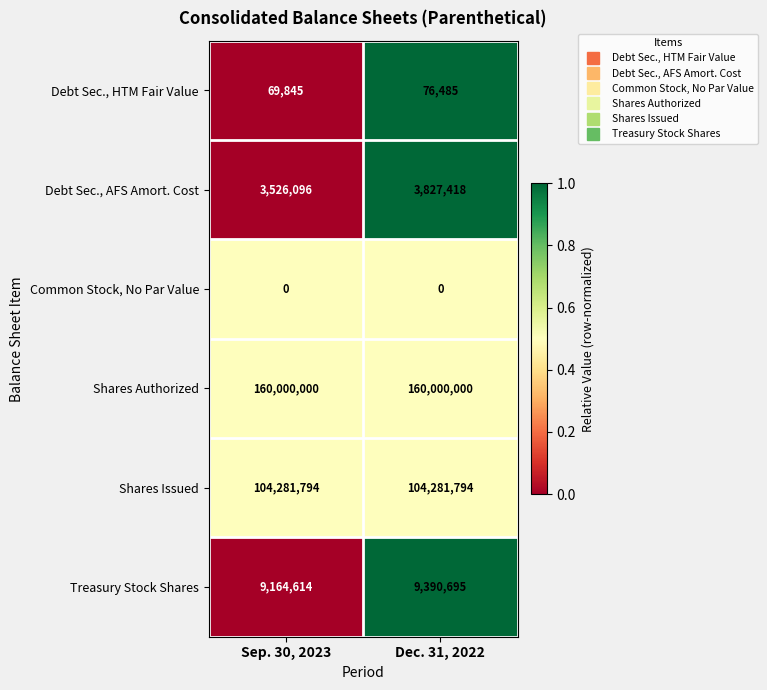

What is the difference between the highest and lowest values at Dec. 31, 2022?

160000000